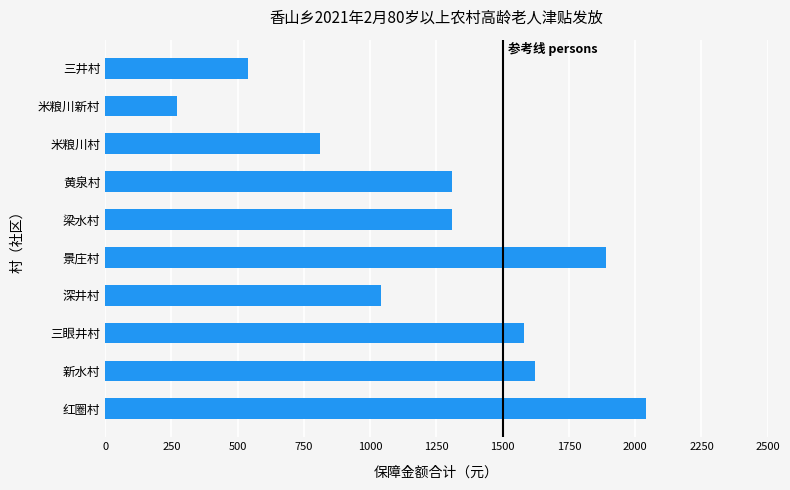

Reading bottom to top, transcribe all the data shown in this chart.

红圈村=2040	新水村=1620	三眼井村=1580	深井村=1040	景庄村=1890	梁水村=1310	黄泉村=1310	米粮川村=810	米粮川新村=270	三井村=540